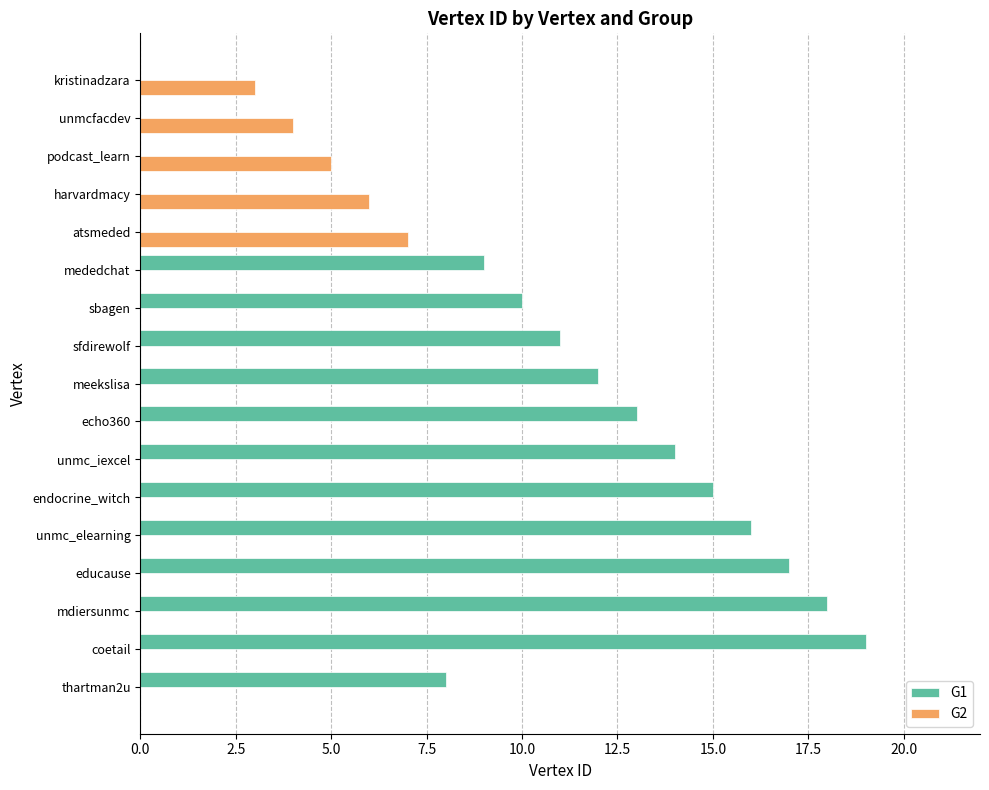

At which category is the sum across all series the highest?

coetail